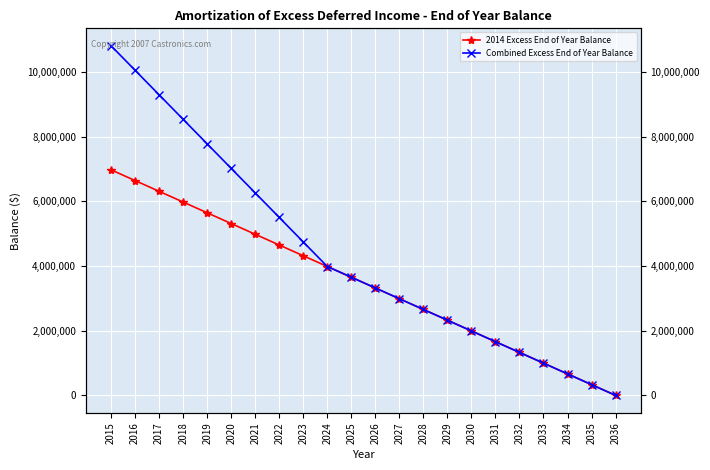

True or false: Combined Excess End of Year Balance has a value of 9246930 at 2022.

False